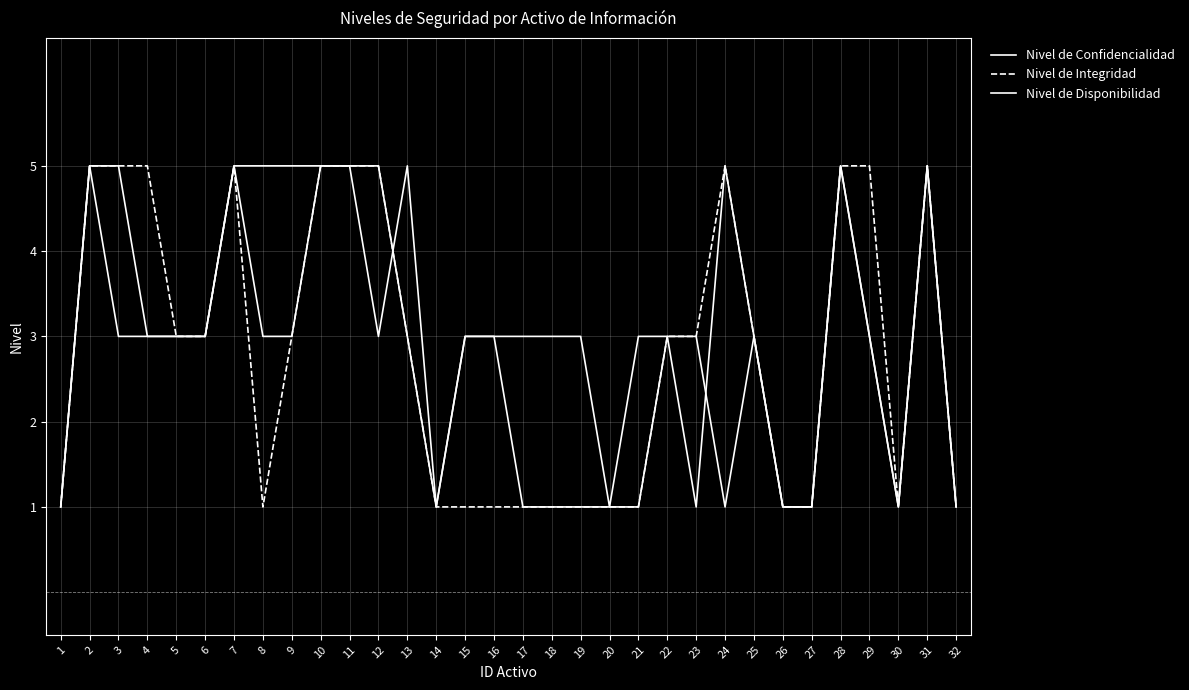

How many lines are shown in the chart?

3